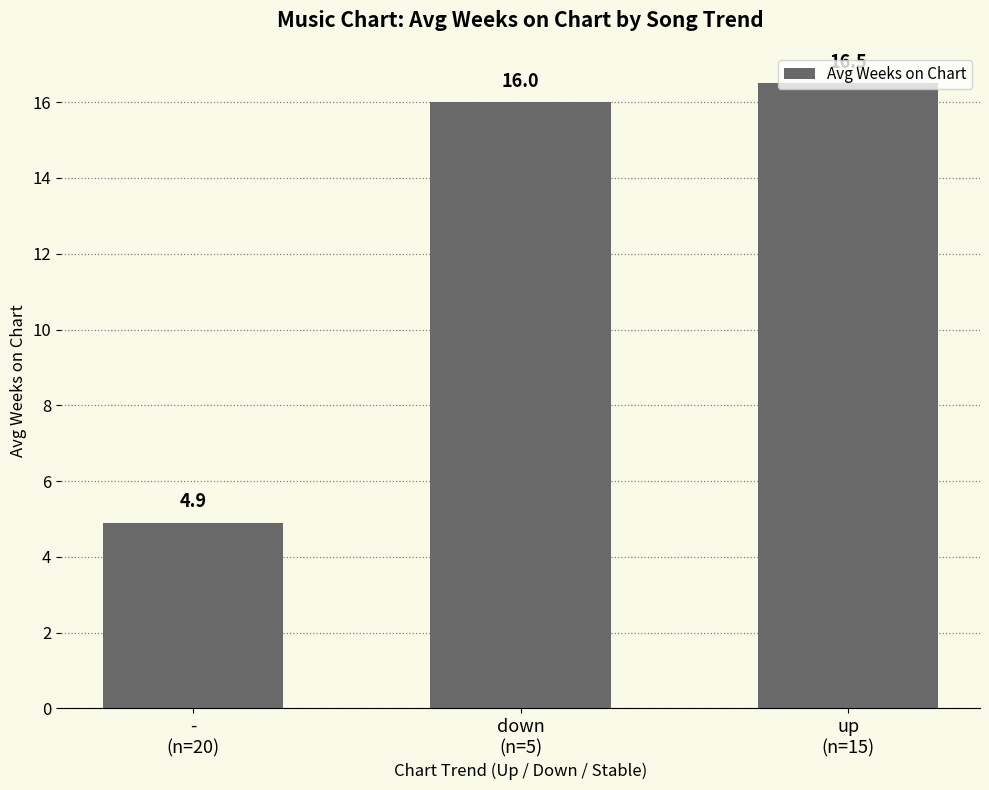

At which category does the chart reach its peak across all series?

up
(n=15)